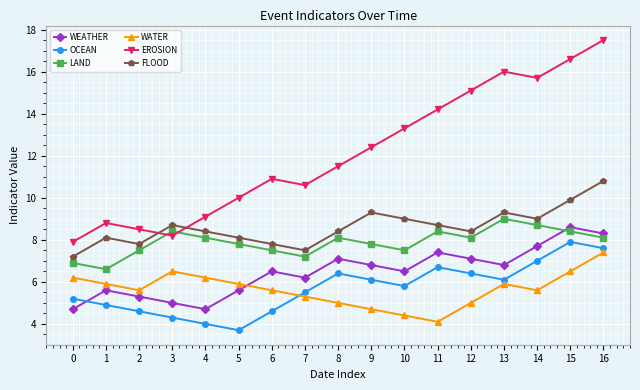

Where is the first local minimum for FLOOD?

2